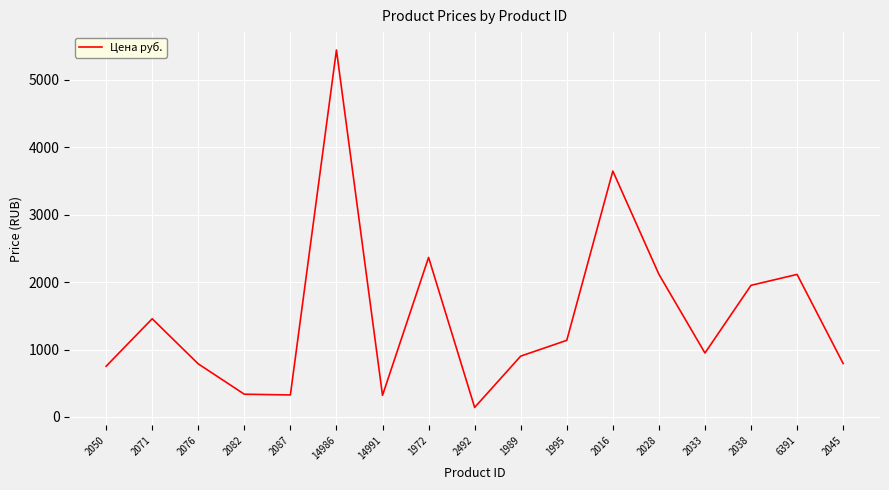

What is the difference between the maximum and minimum values?

5302